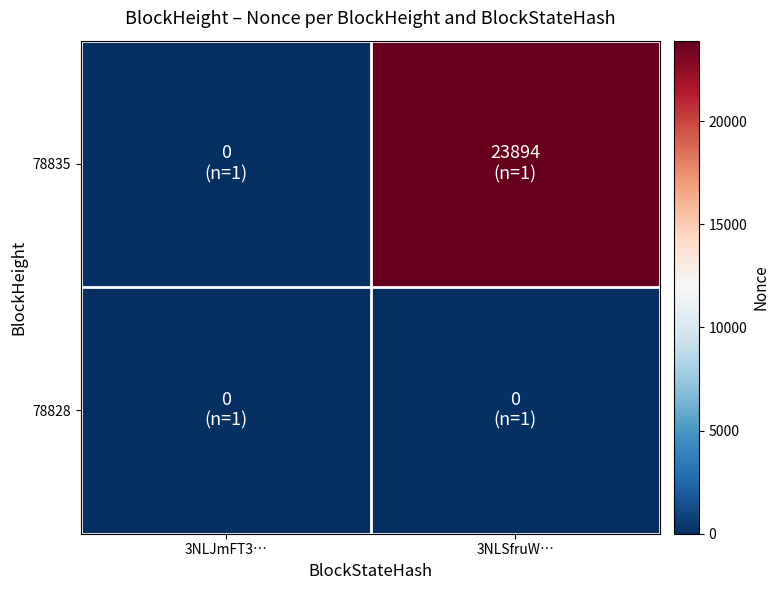

Reading right to left, extract all data points from this chart.

78835: 3NLSfruW…=23894	3NLJmFT3…=0
78828: 3NLSfruW…=0	3NLJmFT3…=0